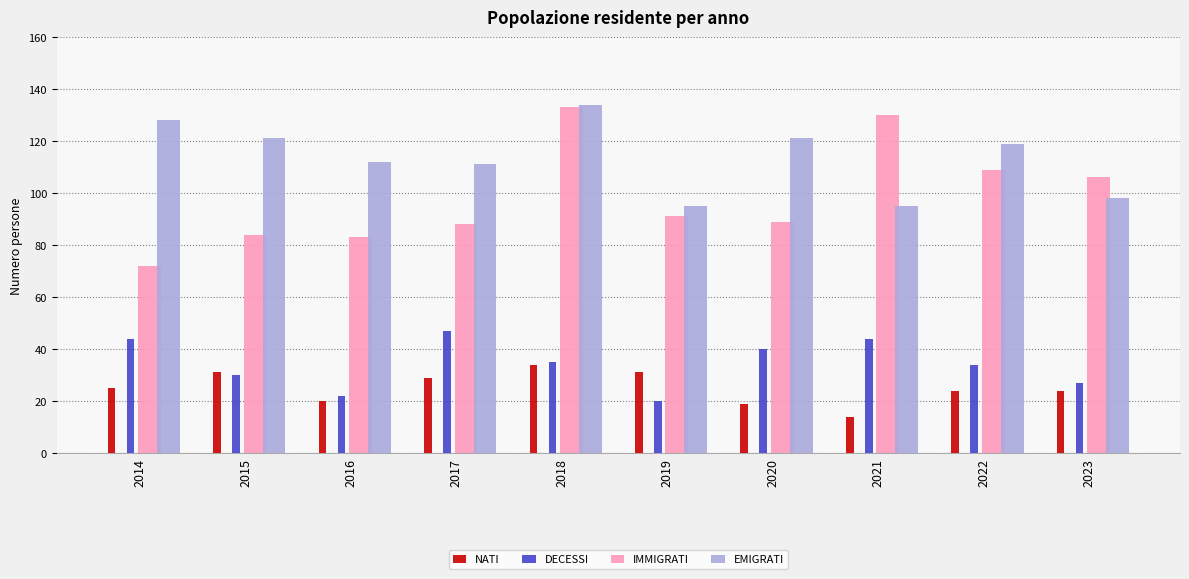

Reading left to right, list all the values displayed in this chart.

NATI: 25	31	20	29	34	31	19	14	24	24
DECESSI: 44	30	22	47	35	20	40	44	34	27
IMMIGRATI: 72	84	83	88	133	91	89	130	109	106
EMIGRATI: 128	121	112	111	134	95	121	95	119	98